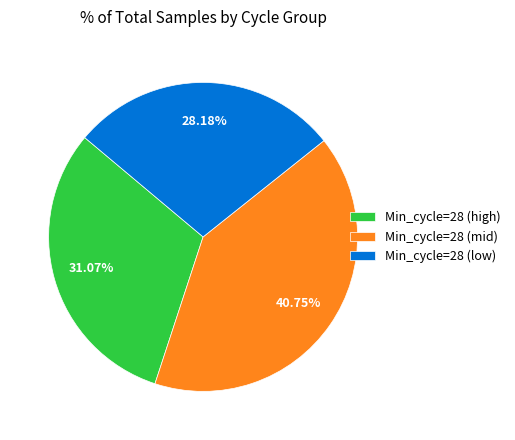

What is the ratio of the value at Min_cycle=28 (high) to the value at Min_cycle=28 (low)?

1.1